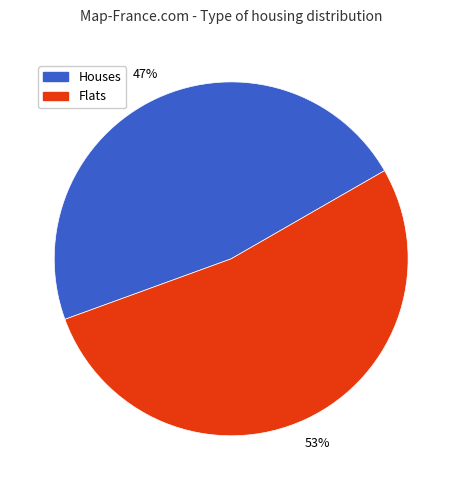

Approximately how many times larger is the value at Houses compared to Flats?

0.9